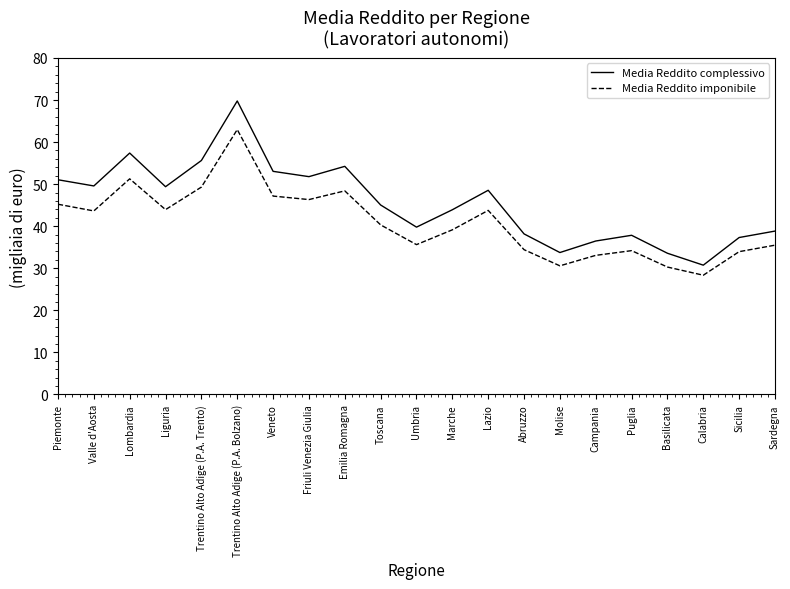

What is the average value of the Media Reddito complessivo series?

45.5